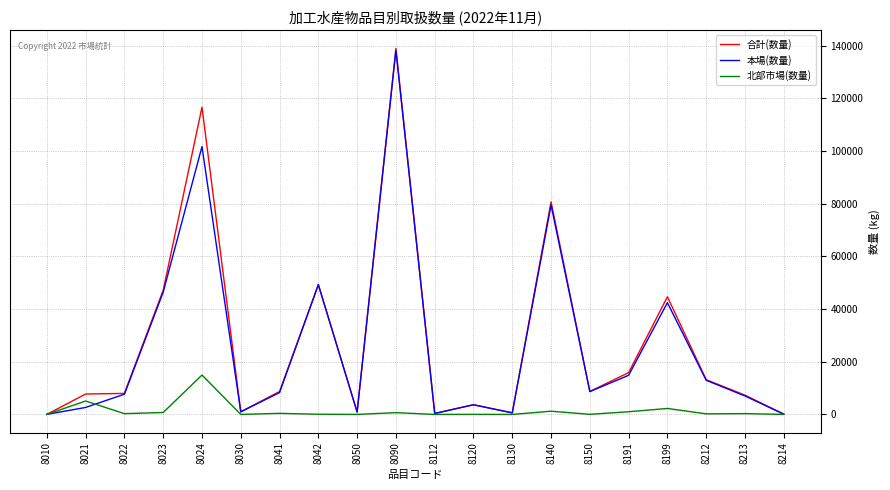

Which series has the largest total across all categories?

合計(数量)